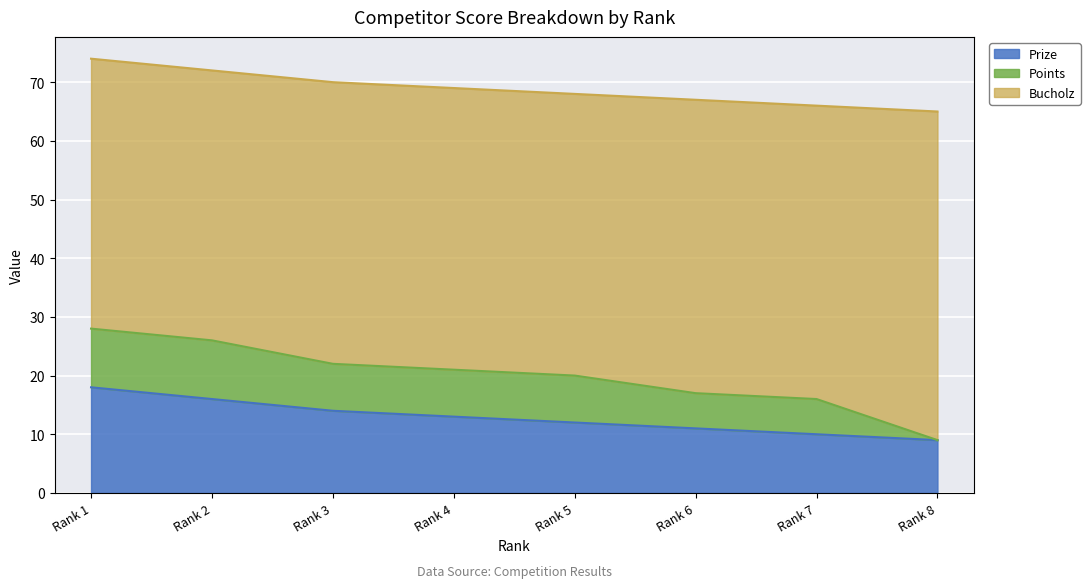

Between 2 and 6, which is larger?

2